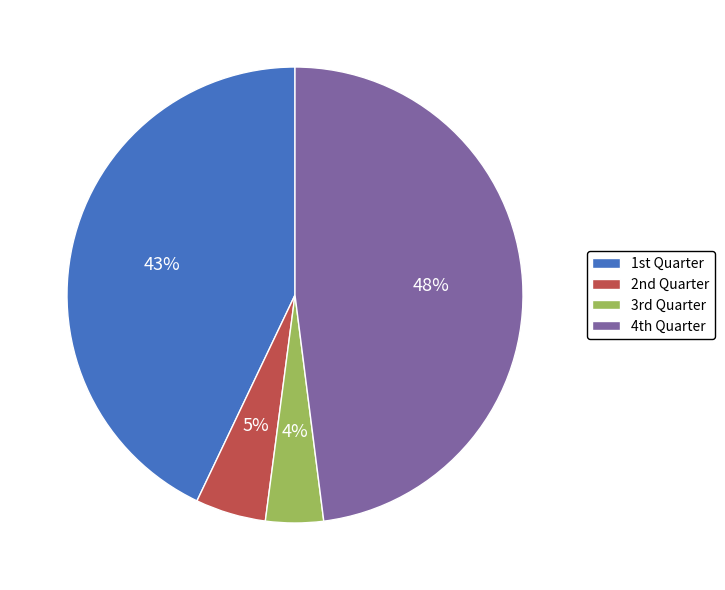

Does any single category account for the majority?

No